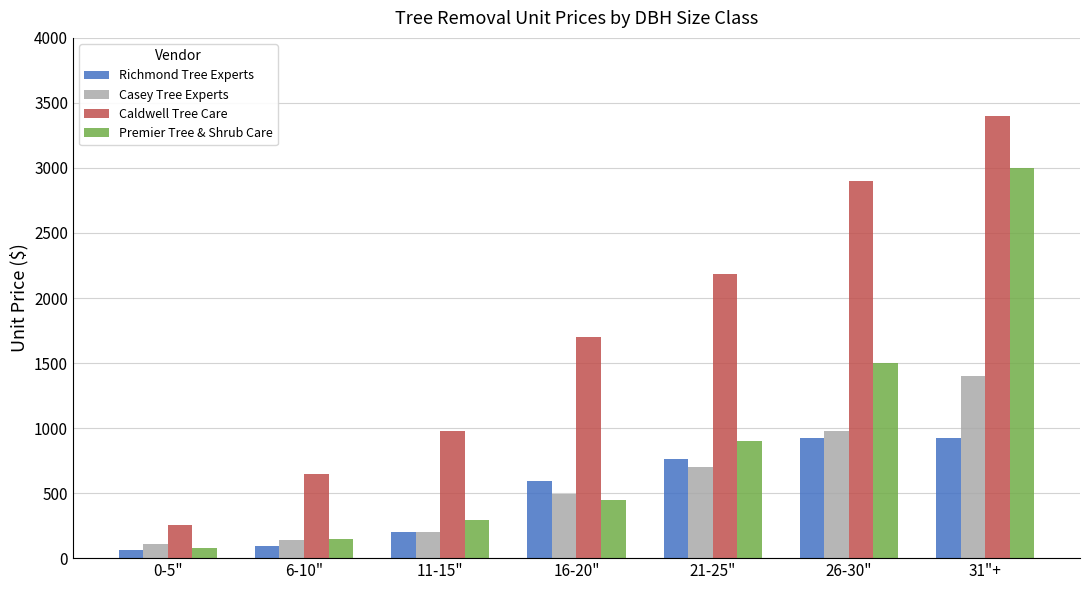

What is the minimum value shown in the chart?

59